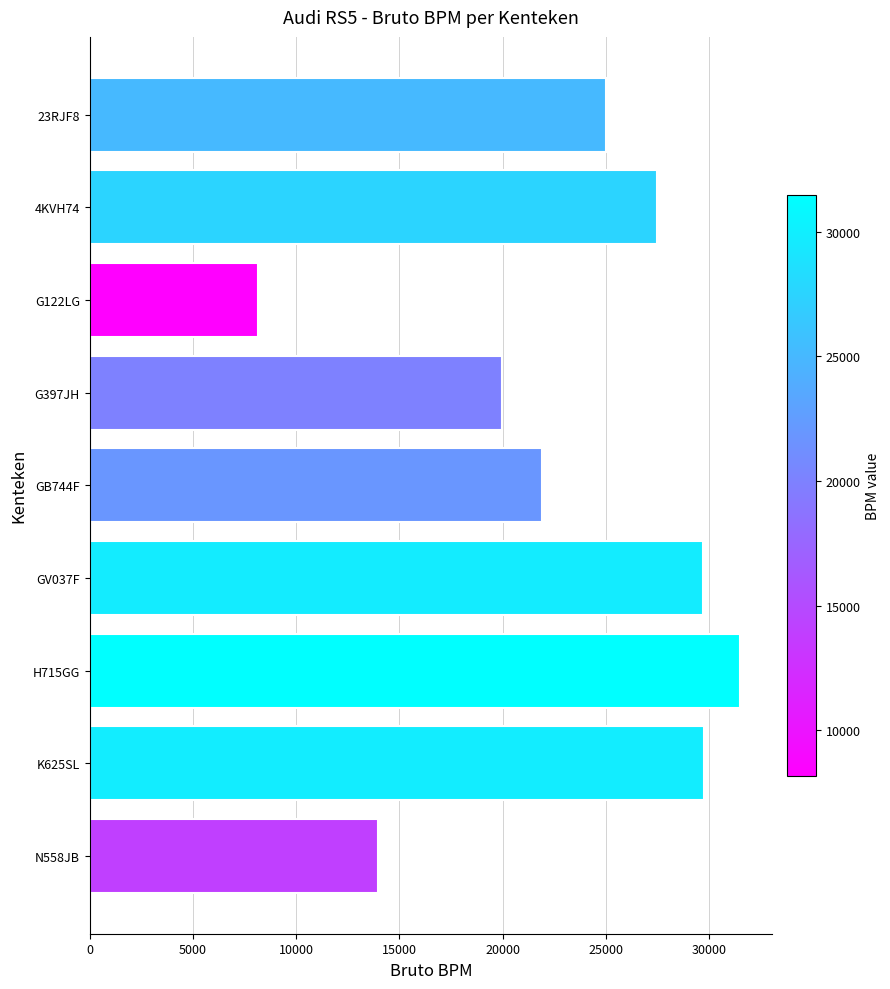

What is the change in value from 4KVH74 to GV037F?

+2209